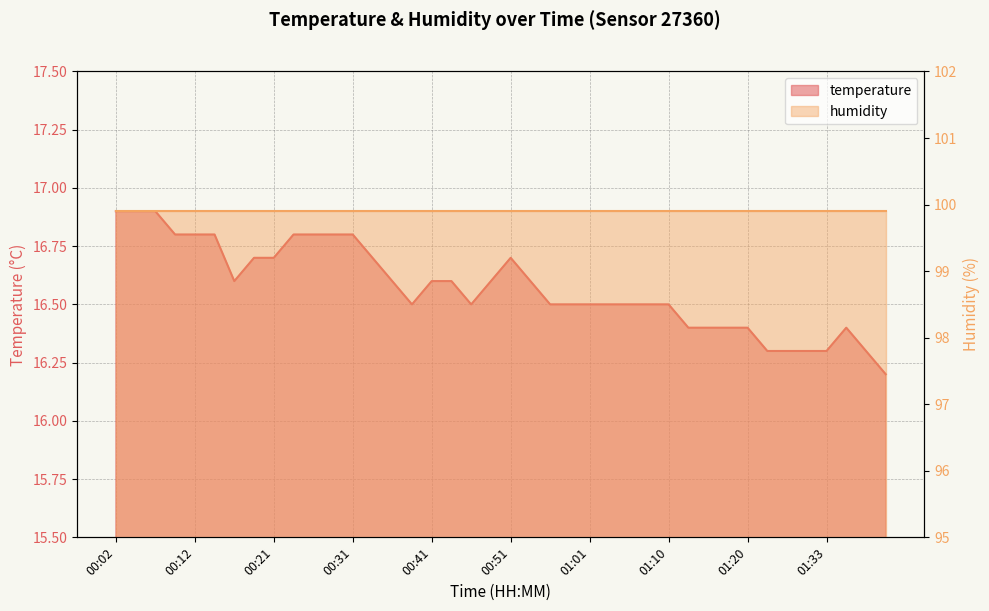

What is the smallest value displayed?

16.2